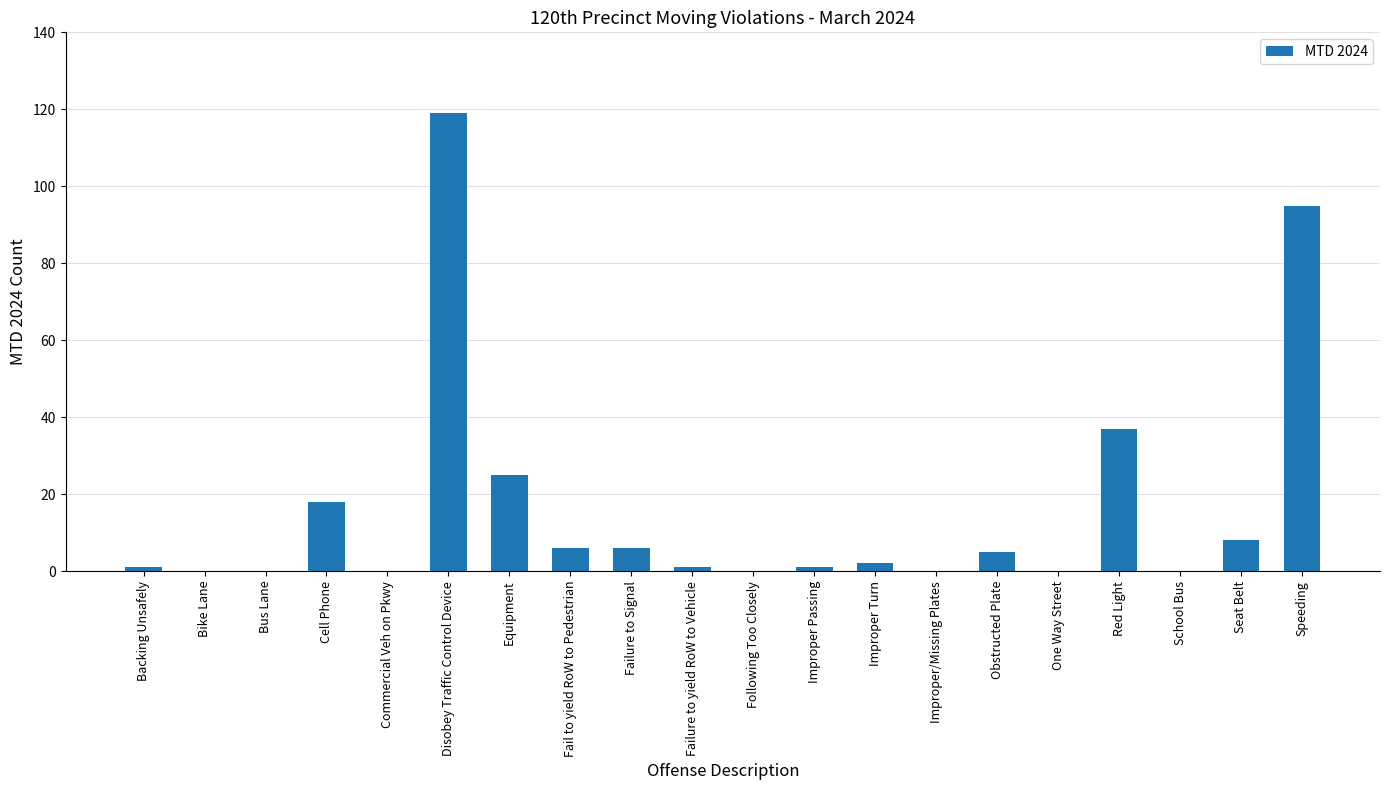

Reading left to right, what are all the values shown in this chart?

1	0	0	18	0	119	25	6	6	1	0	1	2	0	5	0	37	0	8	95